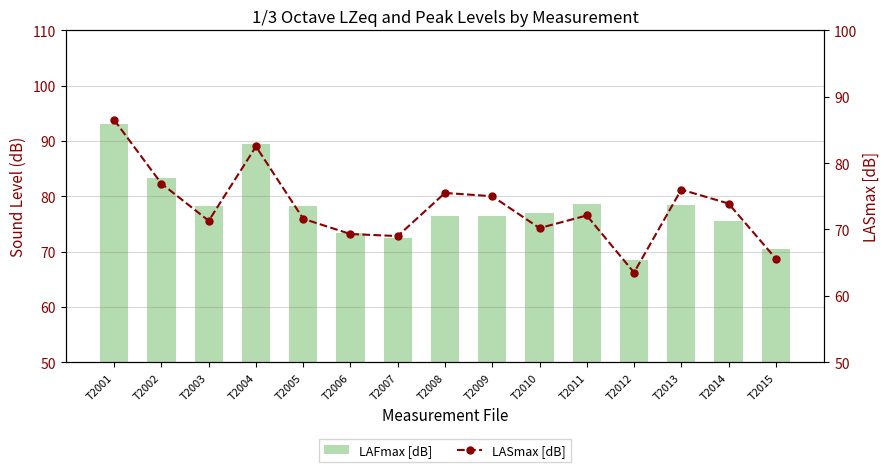

What is the sum of all LAFmax [dB] values?

1169.7